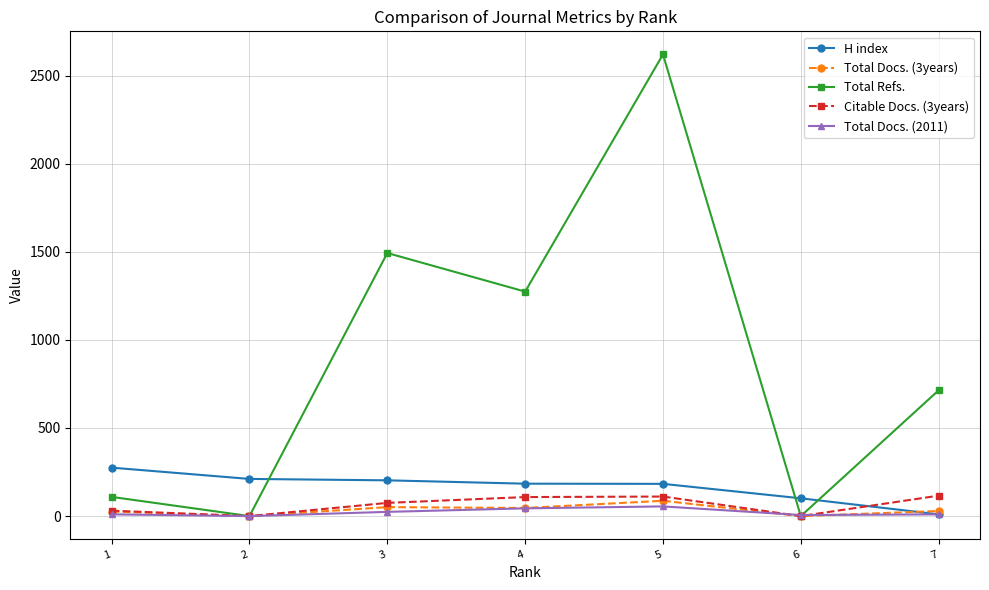

At which category is the sum across all series the highest?

5